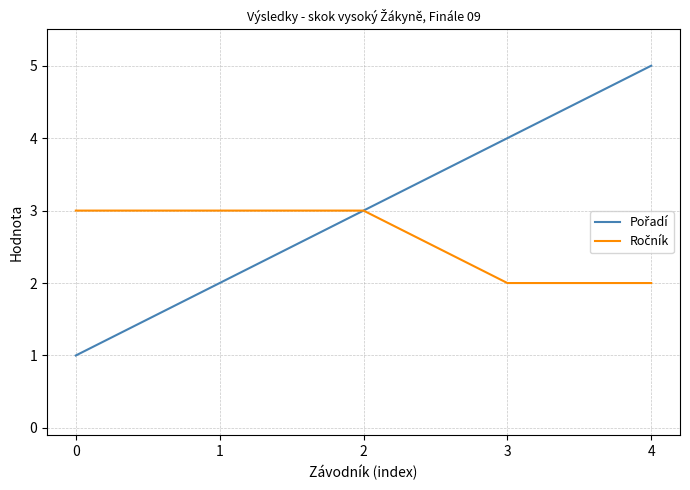

Which label corresponds to the largest value in the chart?

4